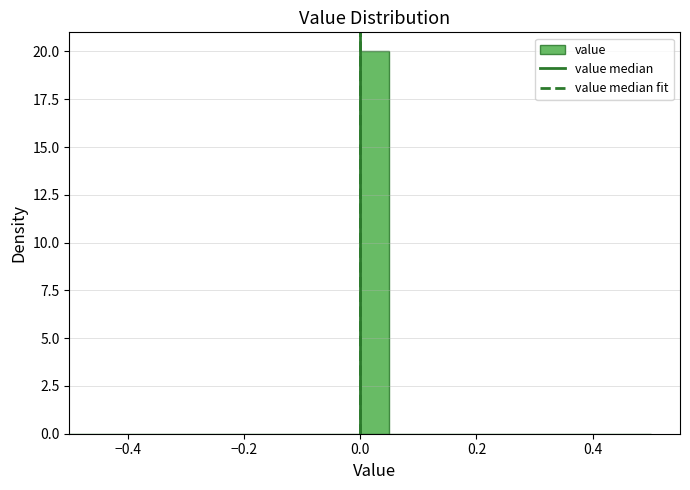

Read against the x-axis, roughly where is the centre of the tallest bar?

0.02